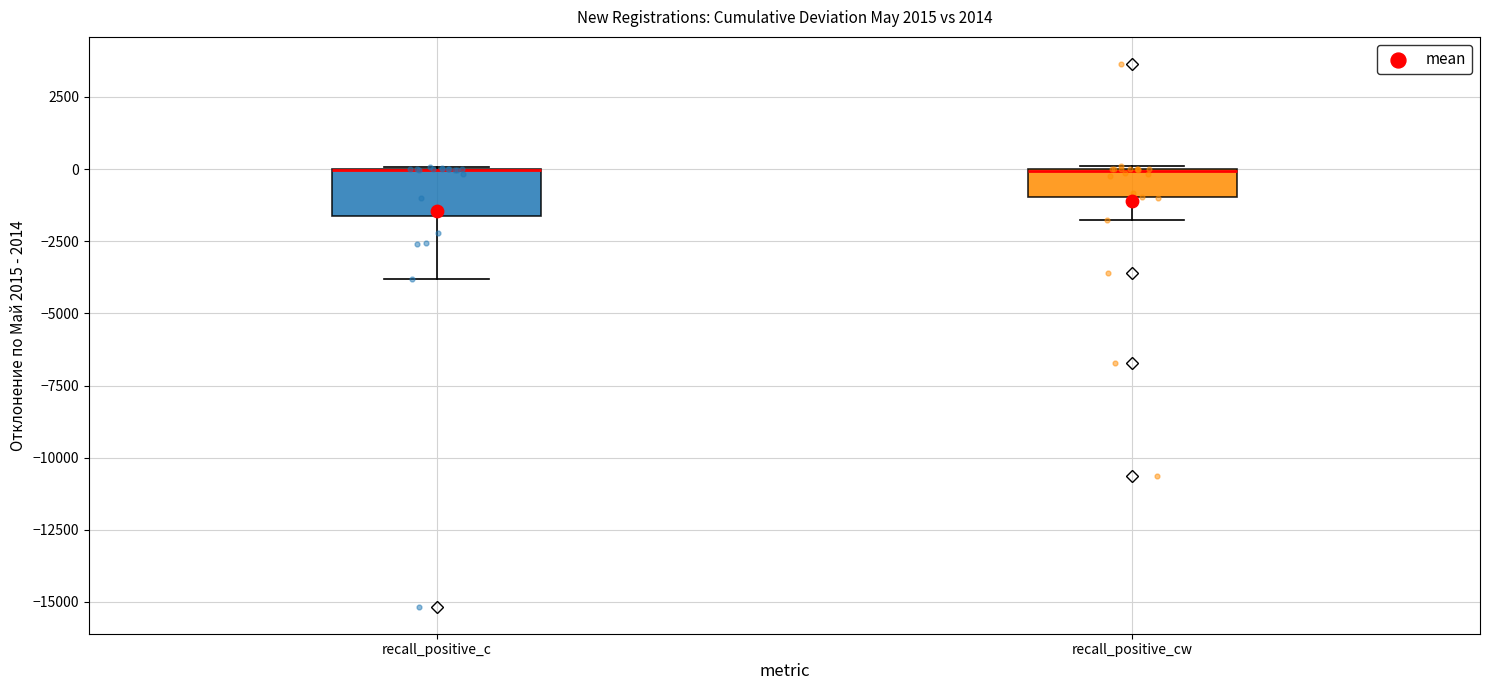

Reading left to right, read every box against the y-axis: the position of its median line, the range the box covers, and the ends of its whiskers. The values are not printed on the chart, so give them approximately, as read against the axis.

recall_positive_c: median 0 (drawn on the box's upper edge), box -1500 to 0, whiskers -4000 to 0
recall_positive_cw: median 0 (drawn on the box's upper edge), box -1000 to 0, whiskers -2000 to 0